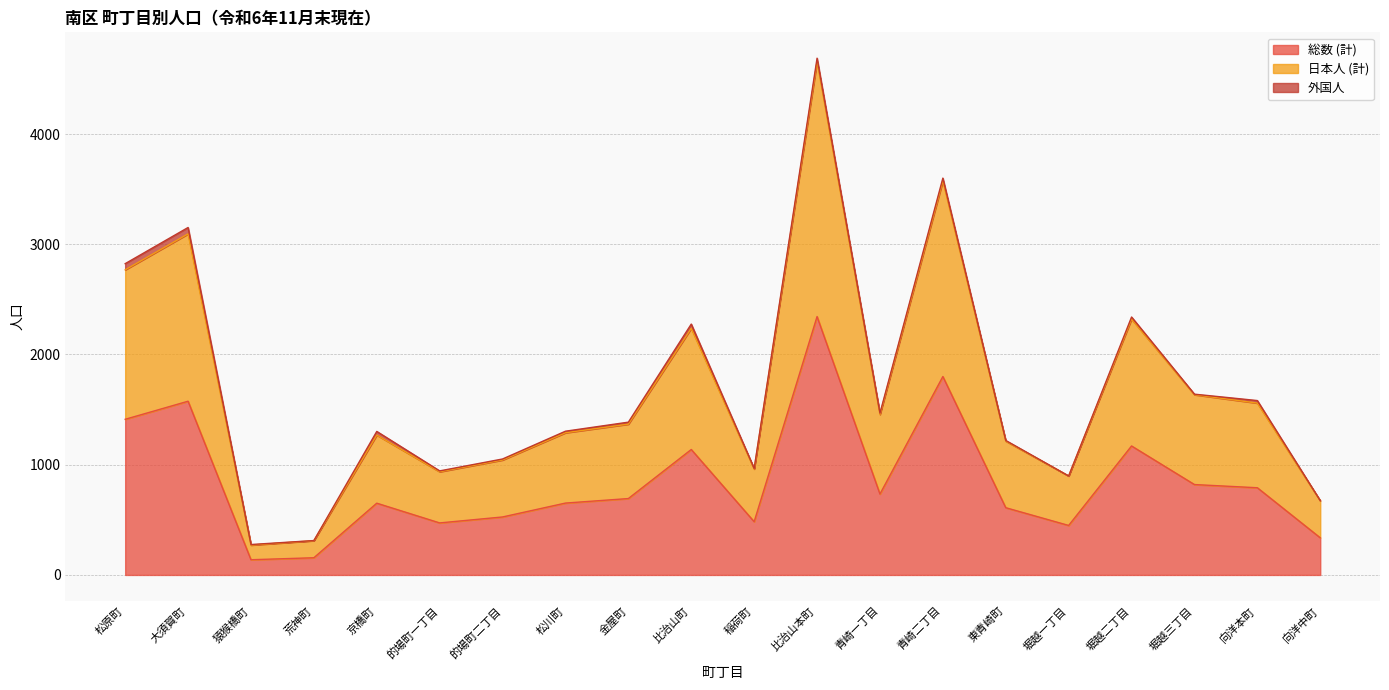

What is the label of the 20th point from the left?

向洋中町